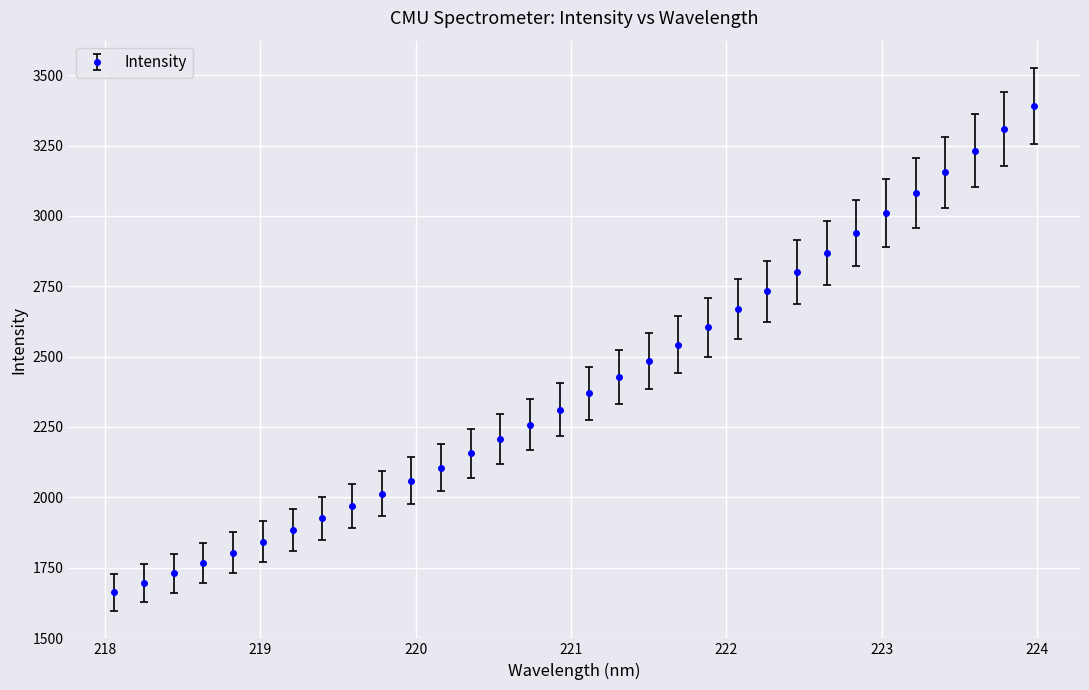

Does the chart display data point markers on the line(s)?

Yes